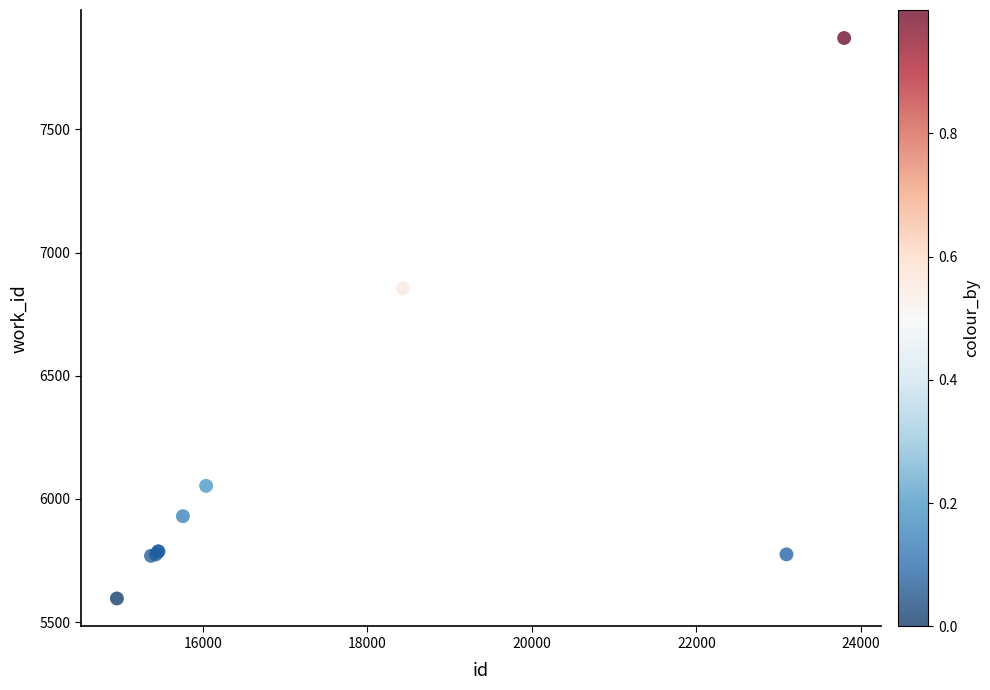

What Y value in the scatter plot is closest to 6733?

6855